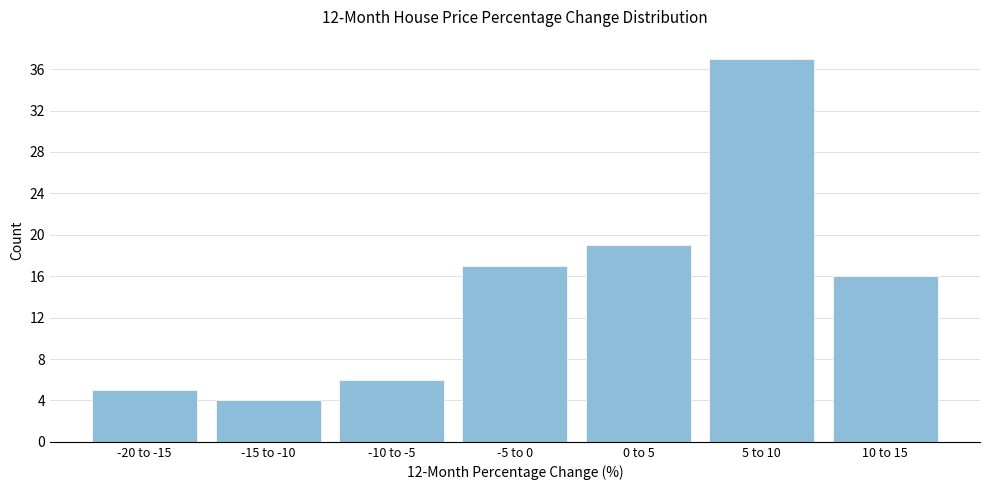

Reading left to right, what are all the values shown in this chart?

5	4	6	17	19	37	16